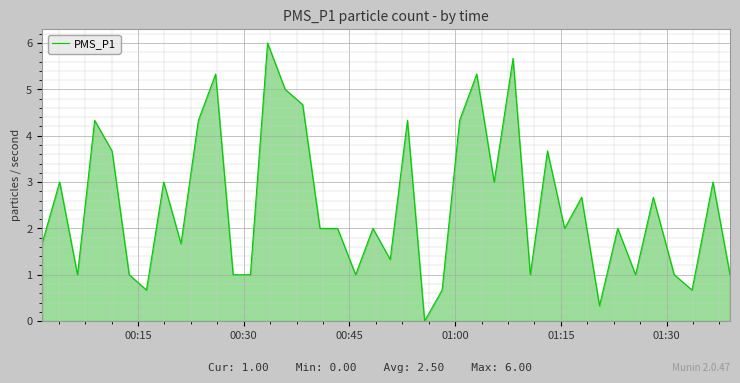

What is the greatest value displayed?

6.0